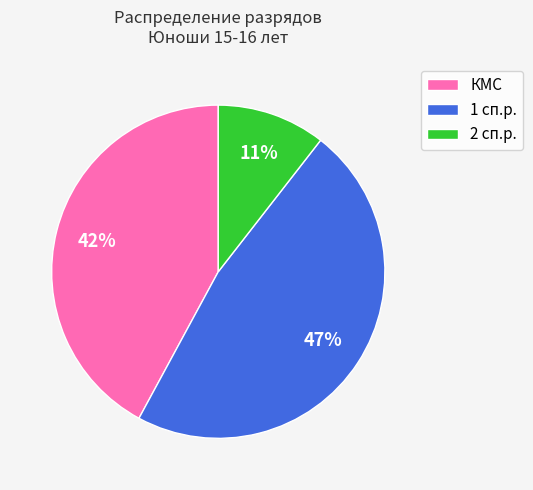

Do КМС and 2 сп.р. together represent more than half of the pie?

Yes